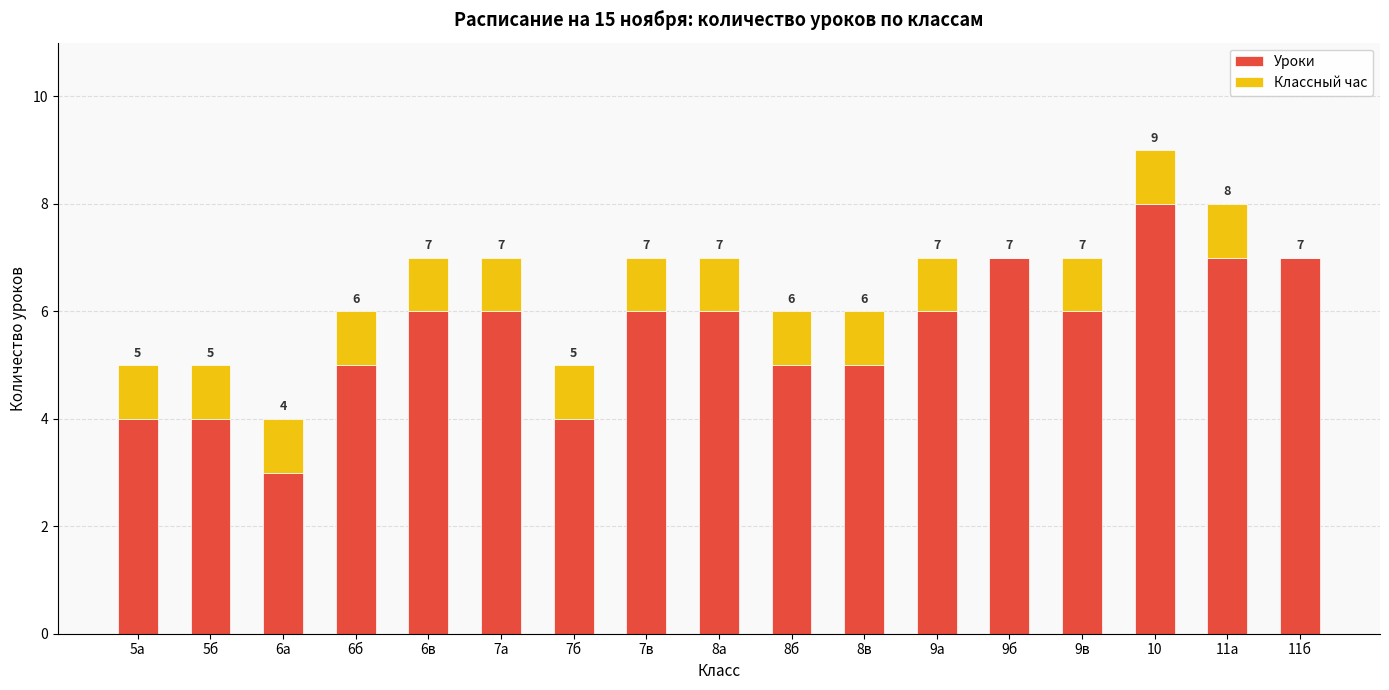

True or false: Уроки has a value of 2 at 5б.

False